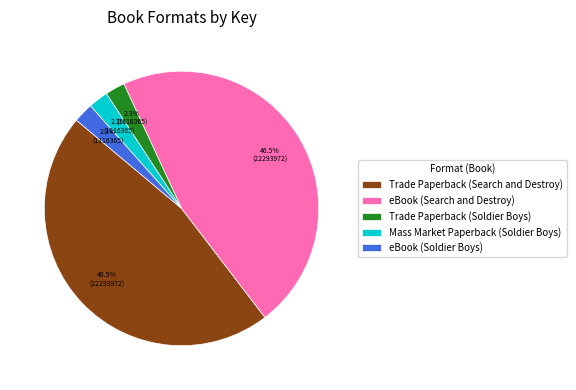

Do Mass Market Paperback (Soldier Boys) and Trade Paperback (Soldier Boys) together represent more than half of the pie?

No